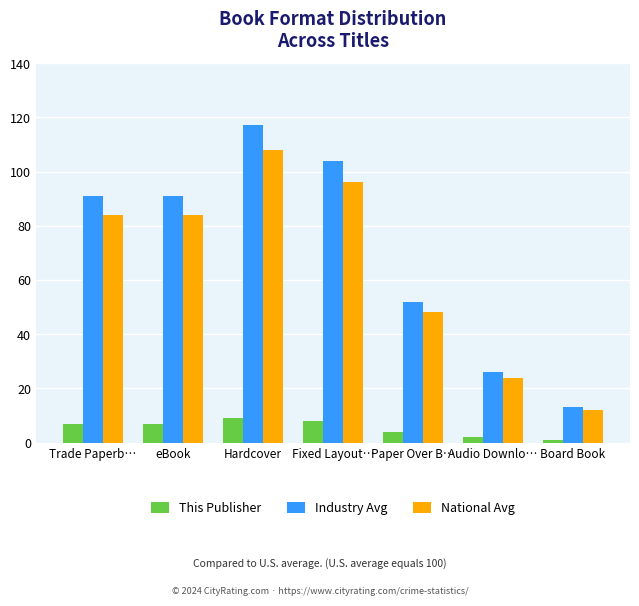

Count the Industry Avg values in the range 26 to 104.

5